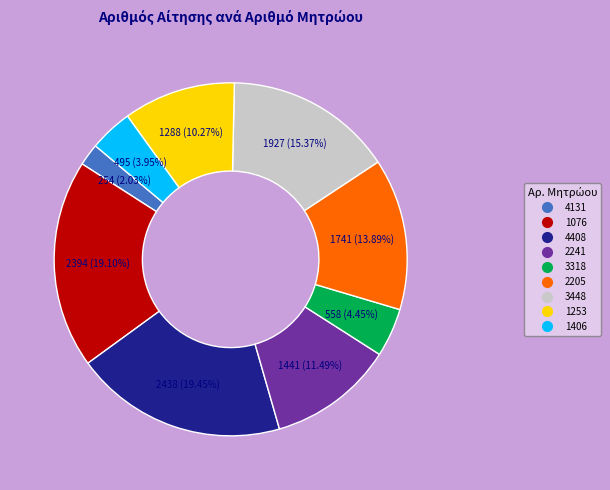

To the nearest percent, what portion does 1076 represent?

19%